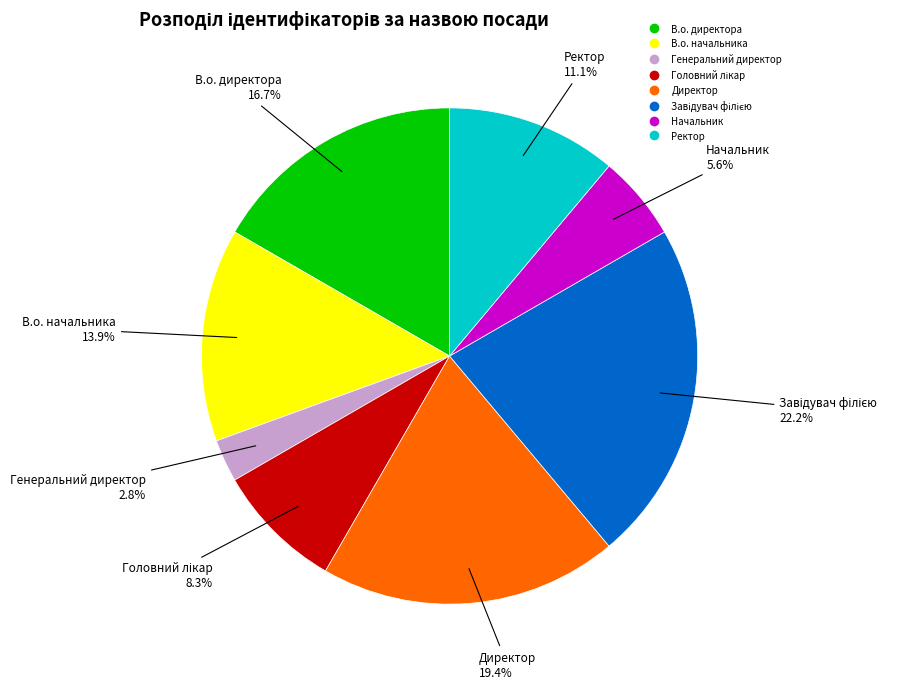

Which category has the smallest portion of the pie?

Генеральний директор